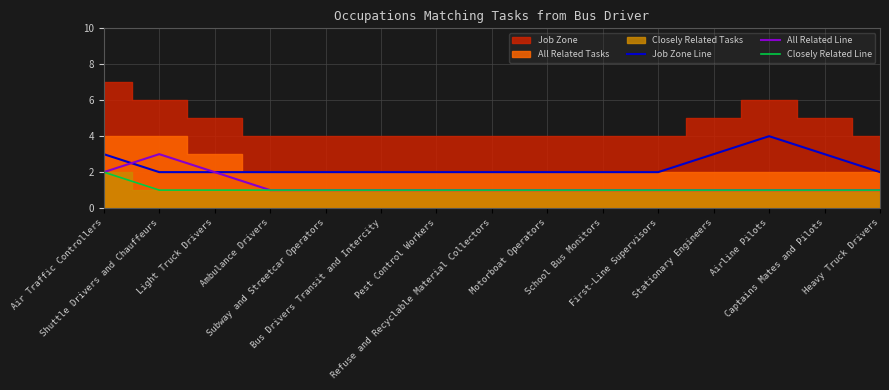

Rank the series at Shuttle Drivers and Chauffeurs from highest to lowest value.

All Related Line, Job Zone Line, Closely Related Line